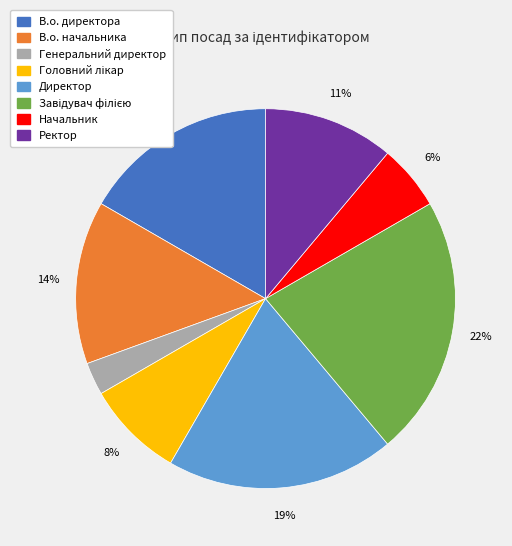

To the nearest percent, what percentage of the pie is Директор?

19%